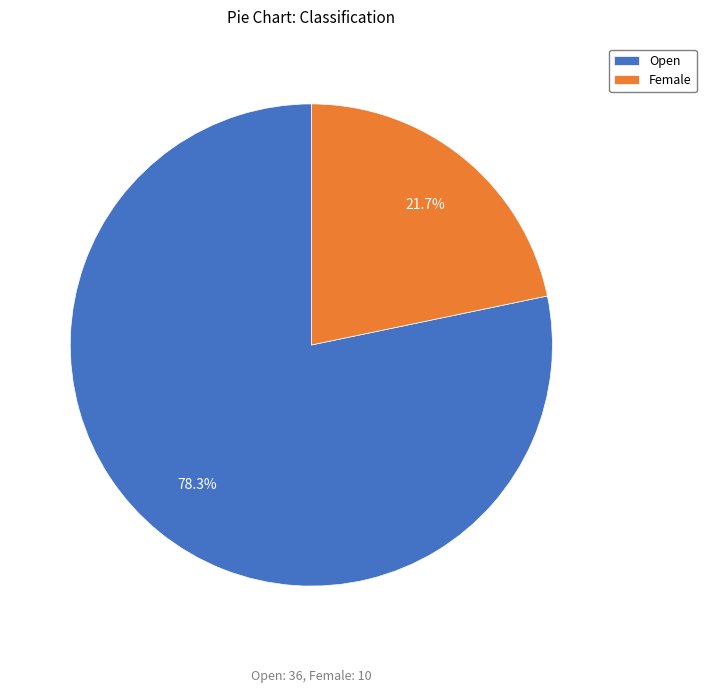

Rank the categories by value from lowest to highest.

Female, Open